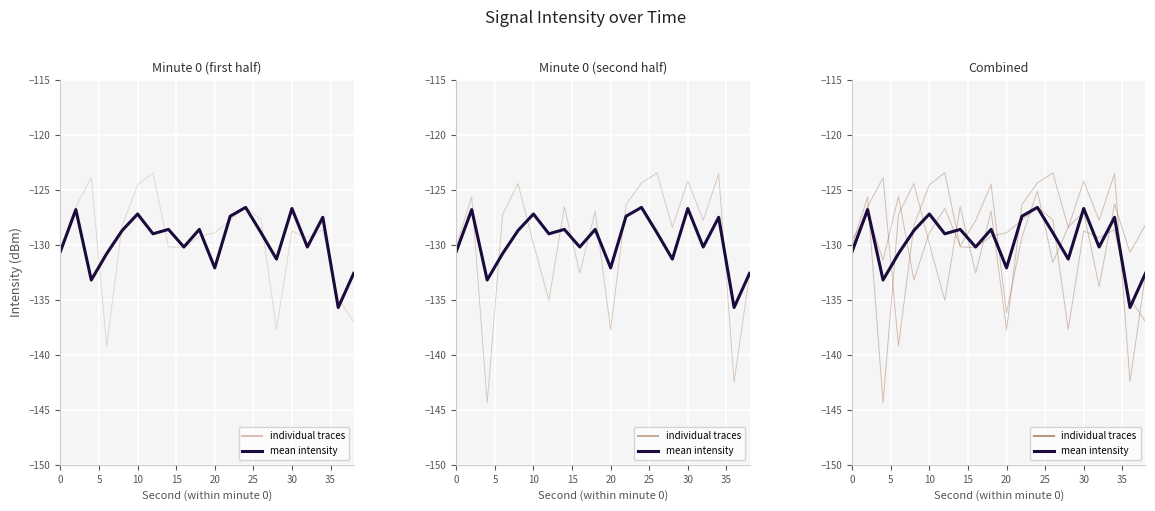

The value at 15 is -214.4. True or false?

False